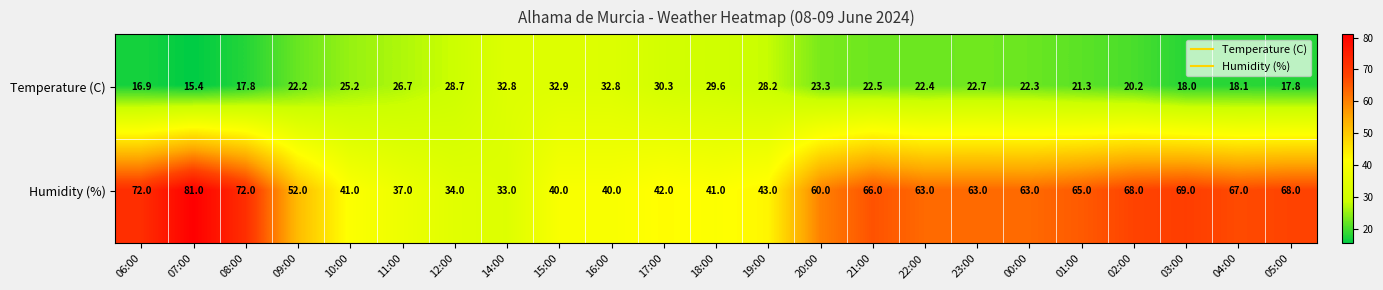

List the series in order of their overall mean, lowest first.

Temperature (C), Humidity (%)